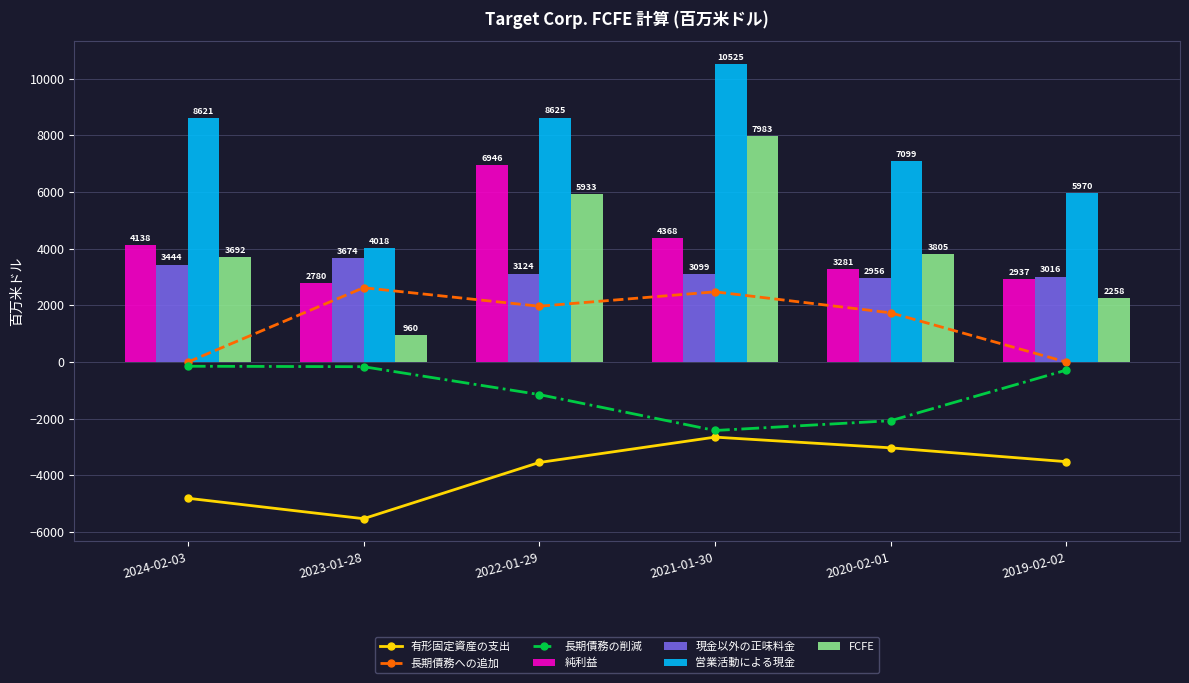

Reading left to right, list all the values displayed in this chart.

純利益: 4138	2780	6946	4368	3281	2937
現金以外の正味料金: 3444	3674	3124	3099	2956	3016
営業活動による現金: 8621	4018	8625	10525	7099	5970
FCFE: 3692	960	5933	7983	3805	2258